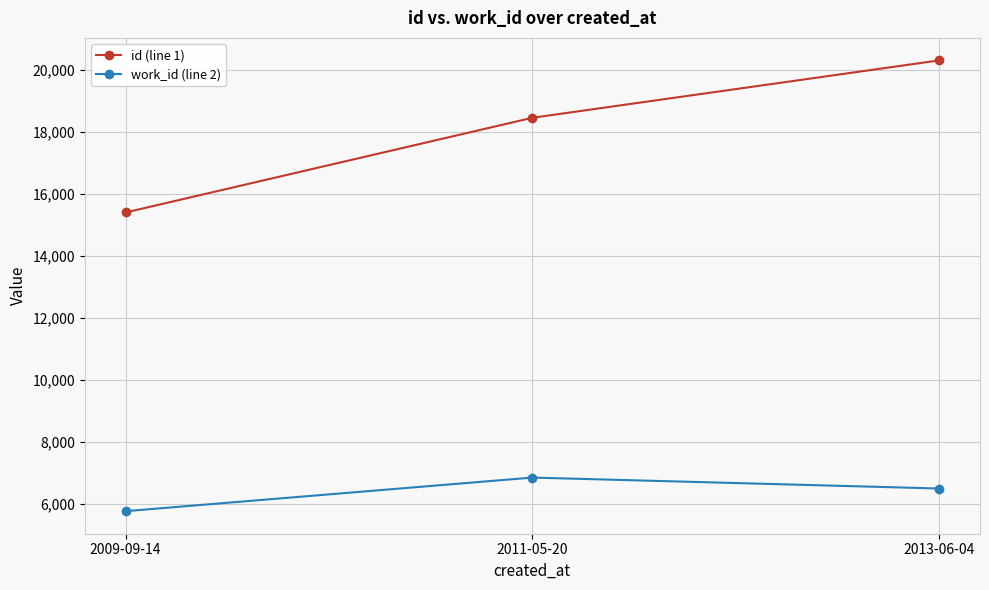

Which series has the widest spread of values?

id (line 1)